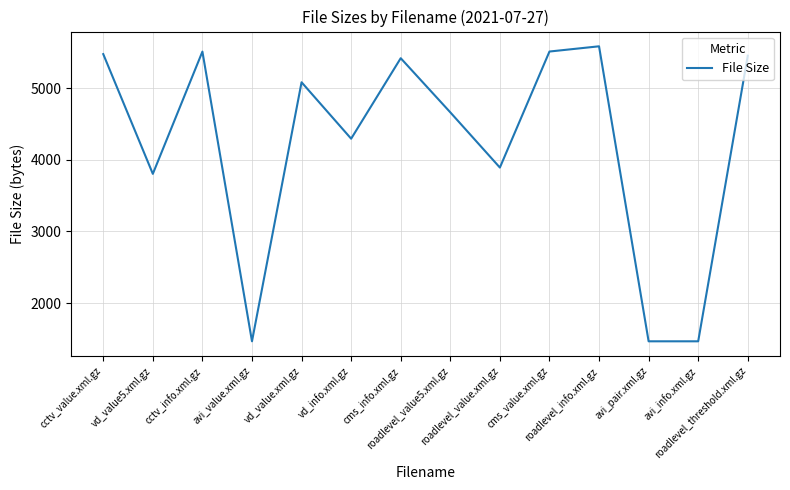

What is the minimum value shown in the chart?

1466